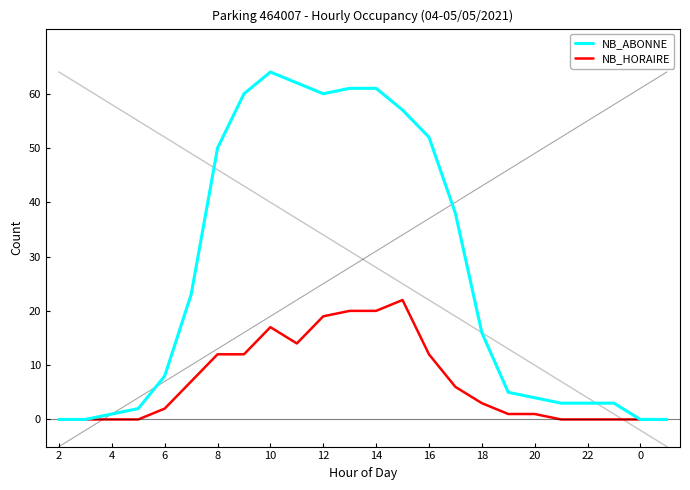

What are all the series names shown in the legend?

NB_ABONNE, NB_HORAIRE